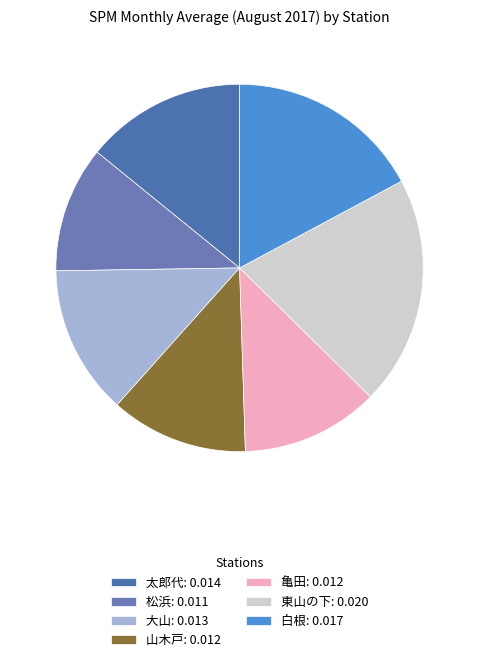

How many segments does this pie chart have?

7